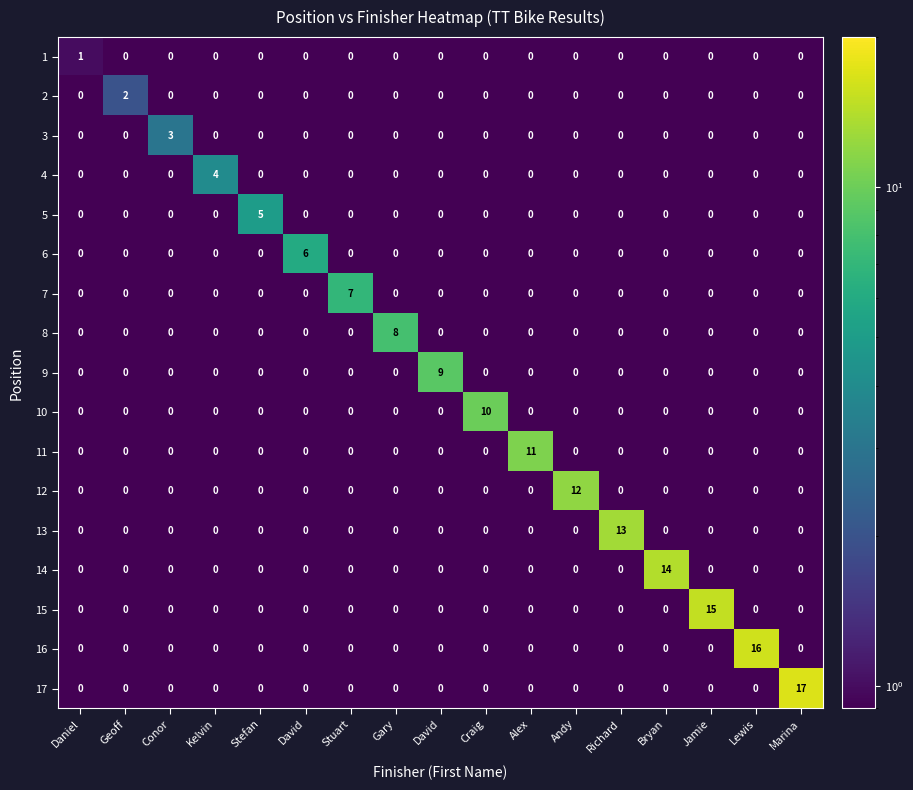

At which category does the chart reach its minimum across all series?

Geoff